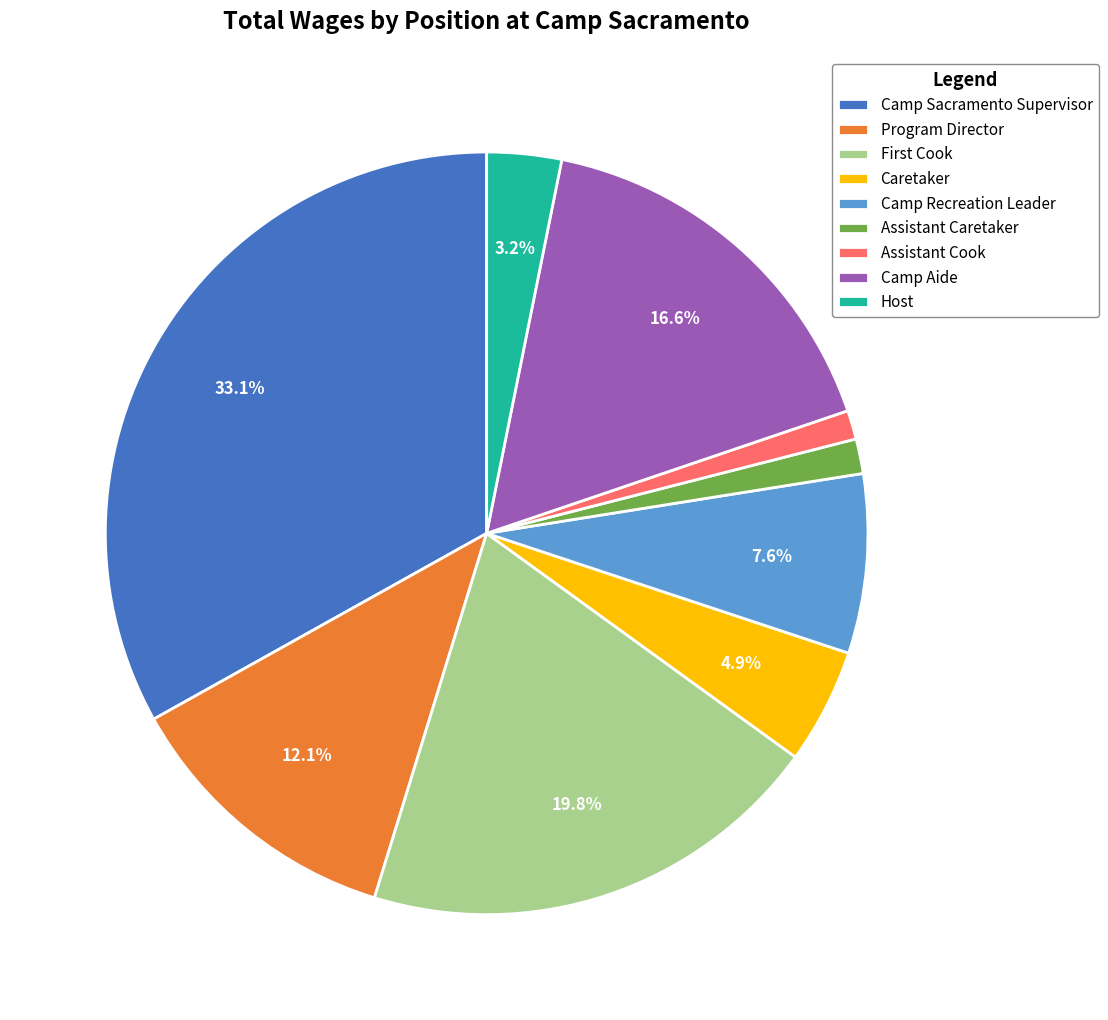

What is the largest slice in the pie chart?

Camp Sacramento Supervisor